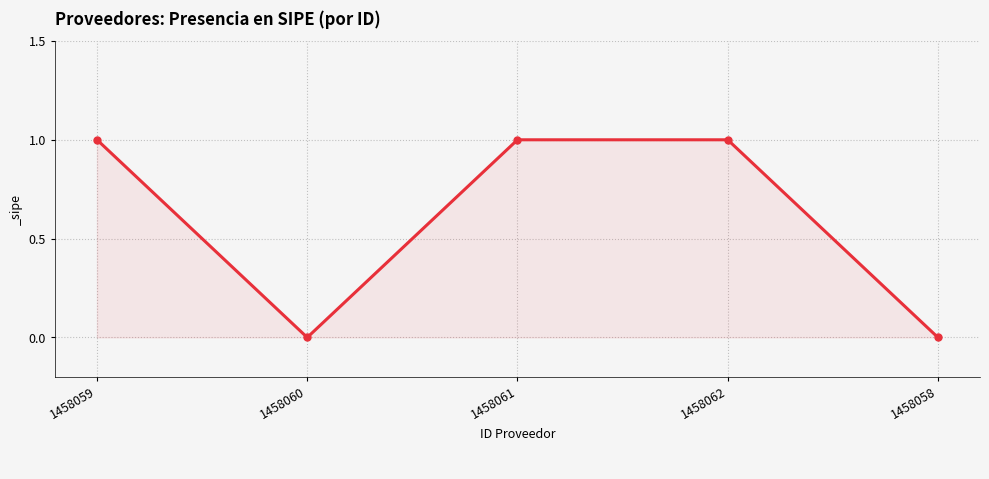

Is it true that the value at 1458062 is 1?

True